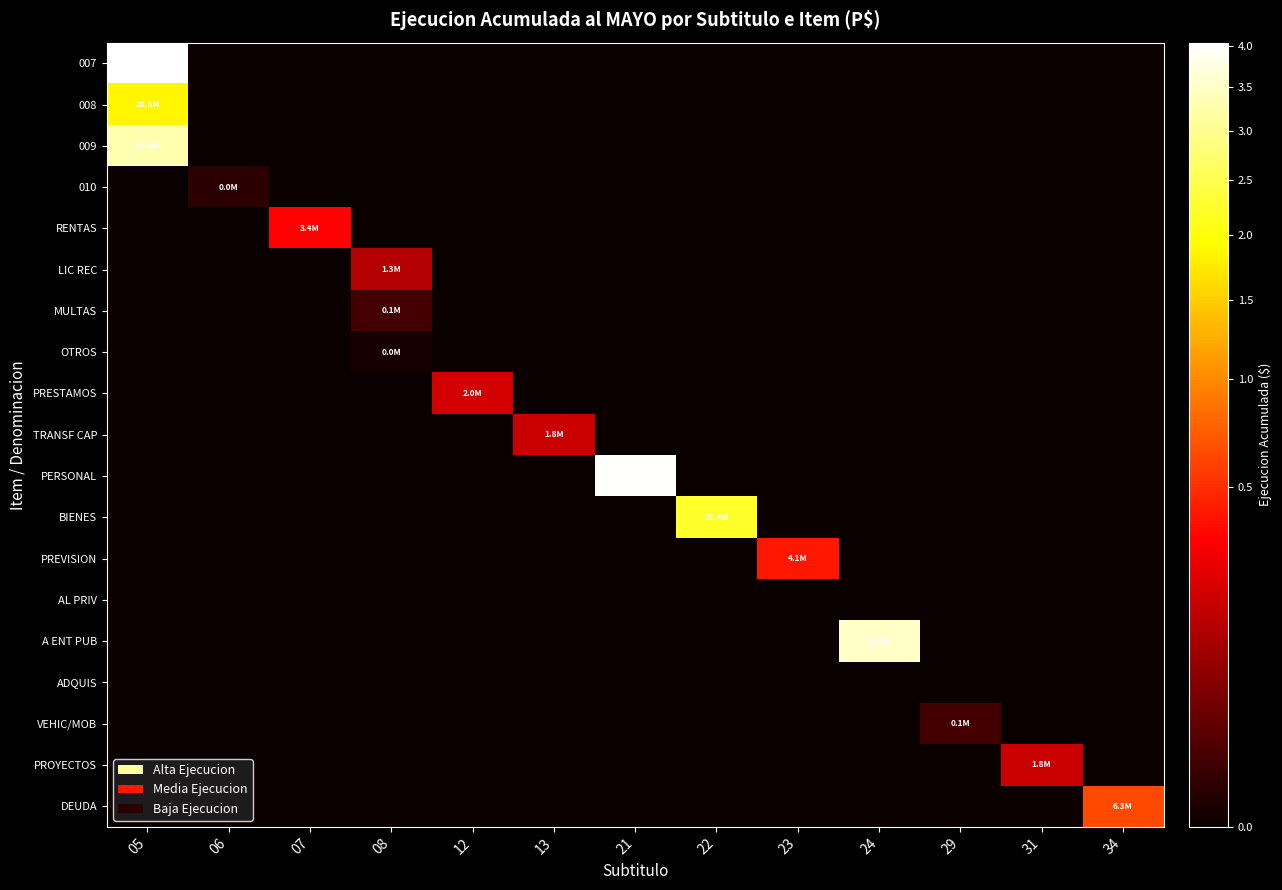

Between 22 and 31, which series saw the biggest shift?

BIENES